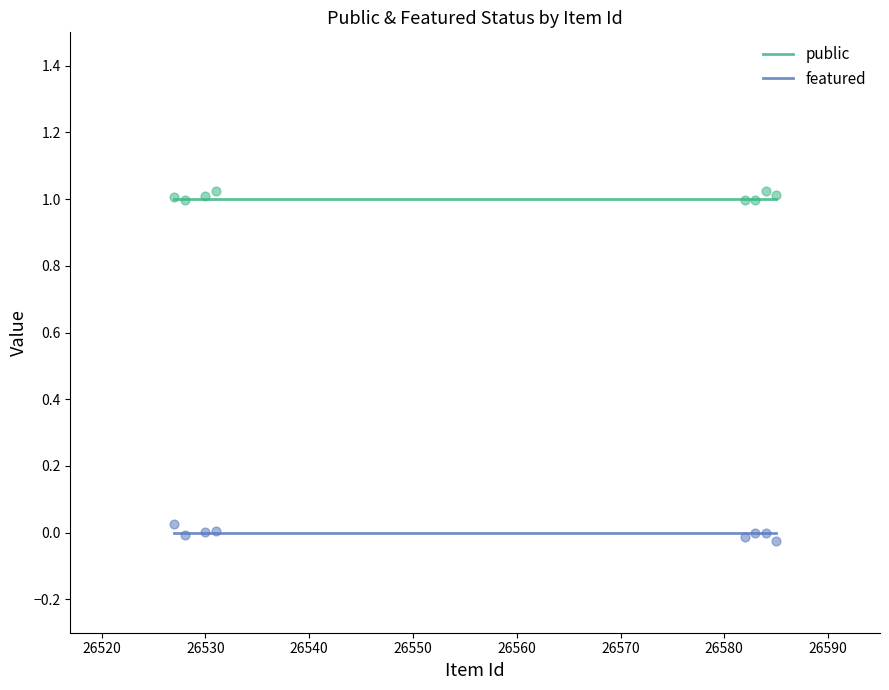

Which series reaches the minimum Y coordinate?

featured